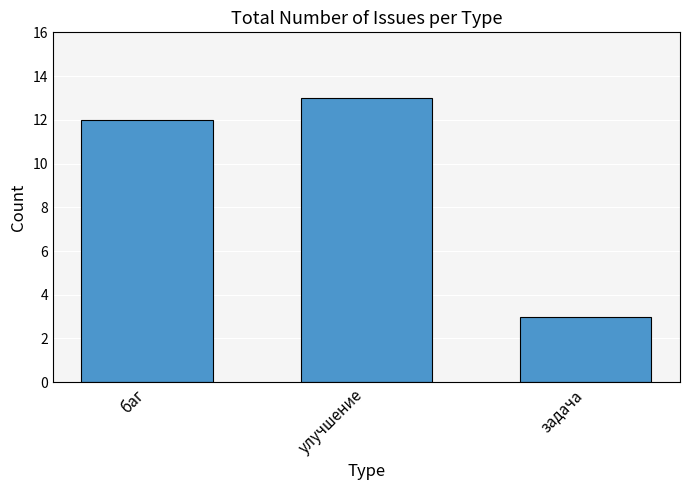

Reading left to right, transcribe all the data shown in this chart.

12	13	3